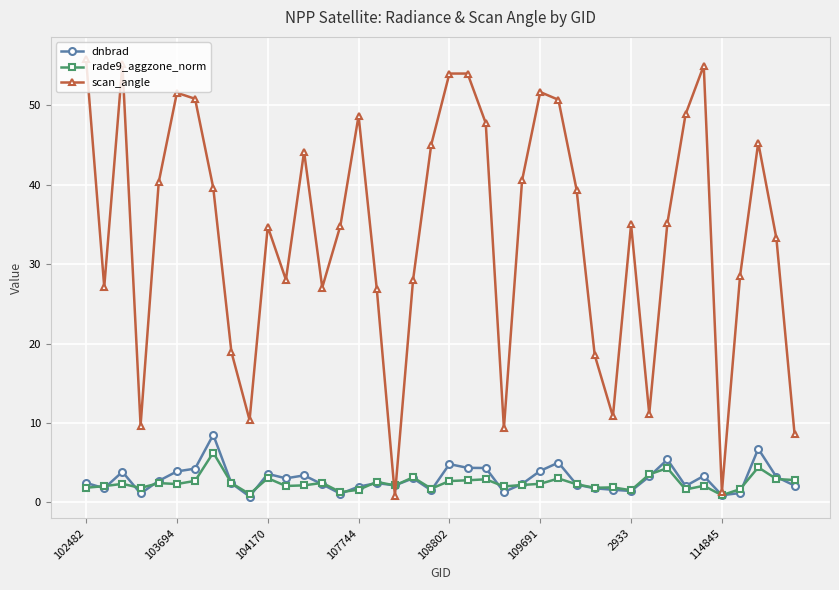

What is the highest value of the scan_angle series?

55.9